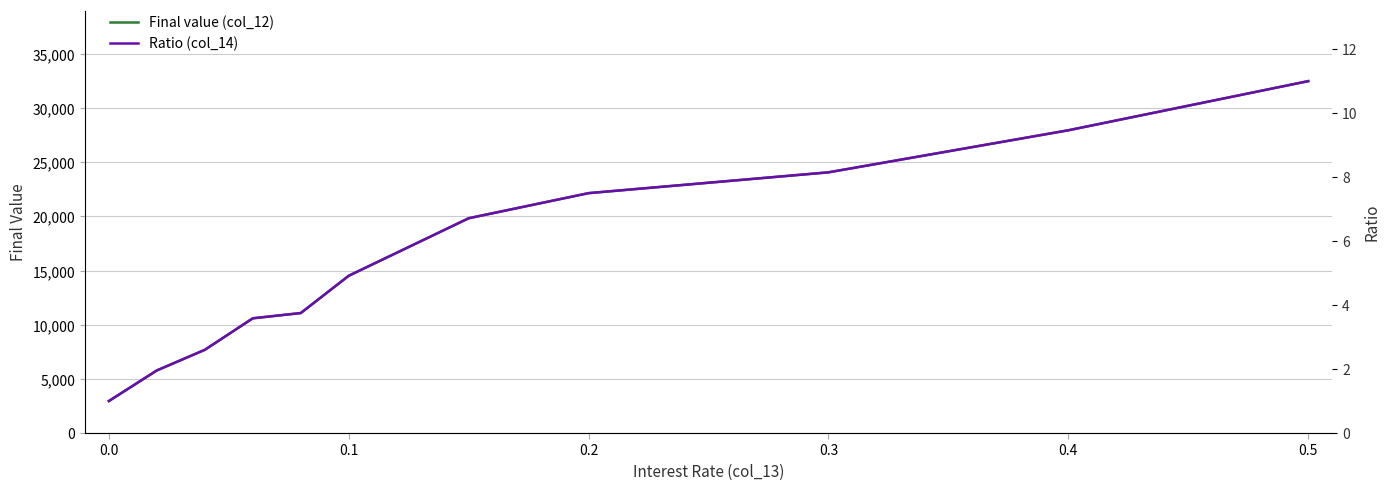

What is the lowest value of the Final value (col_12) series?

2954